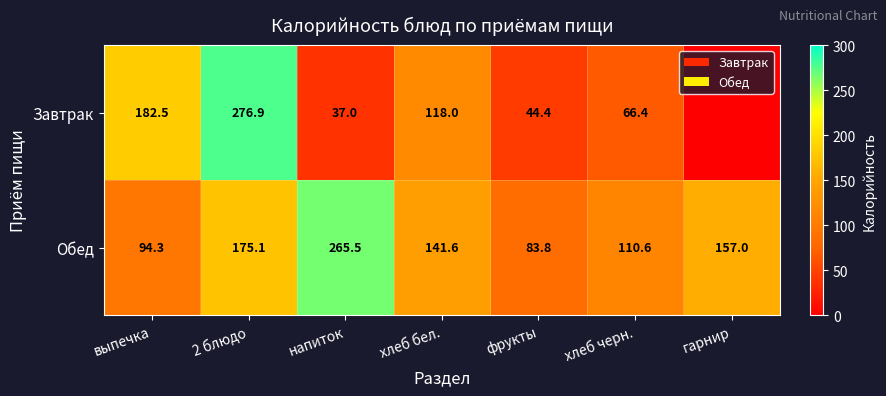

At напиток, list the series in order from largest to smallest.

Обед, Завтрак